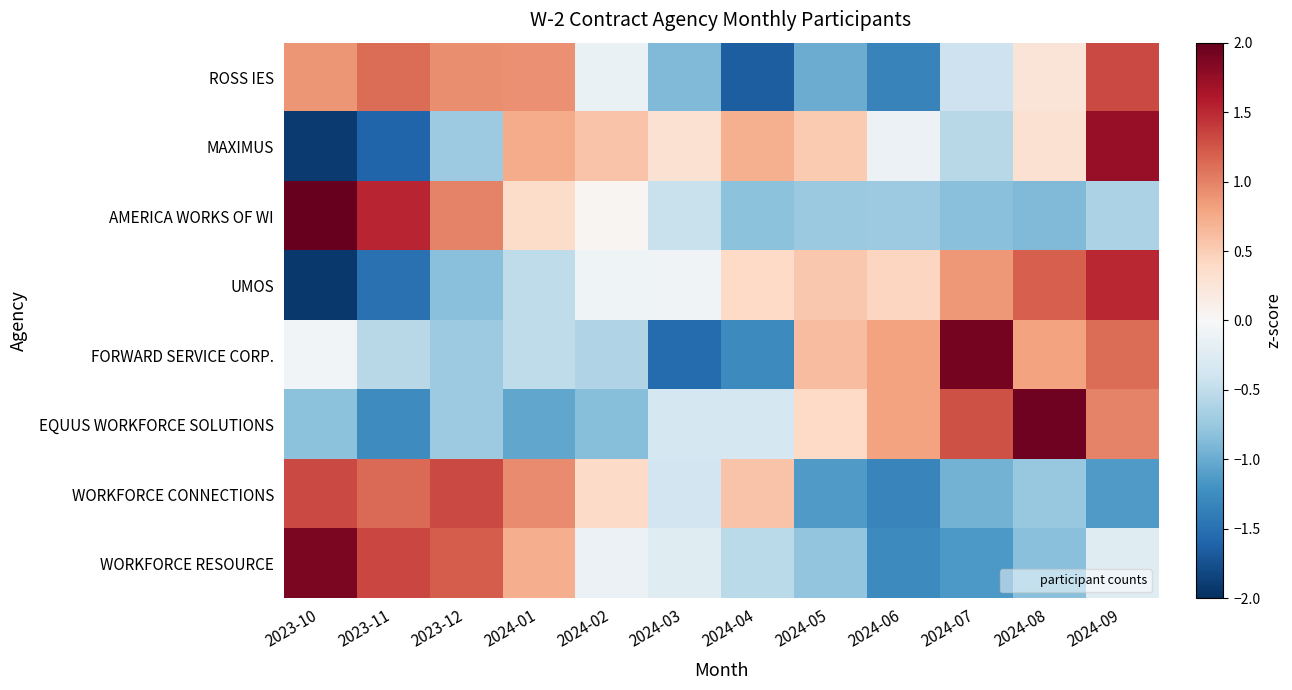

What is the total value across all series at 2024-09?

4.7